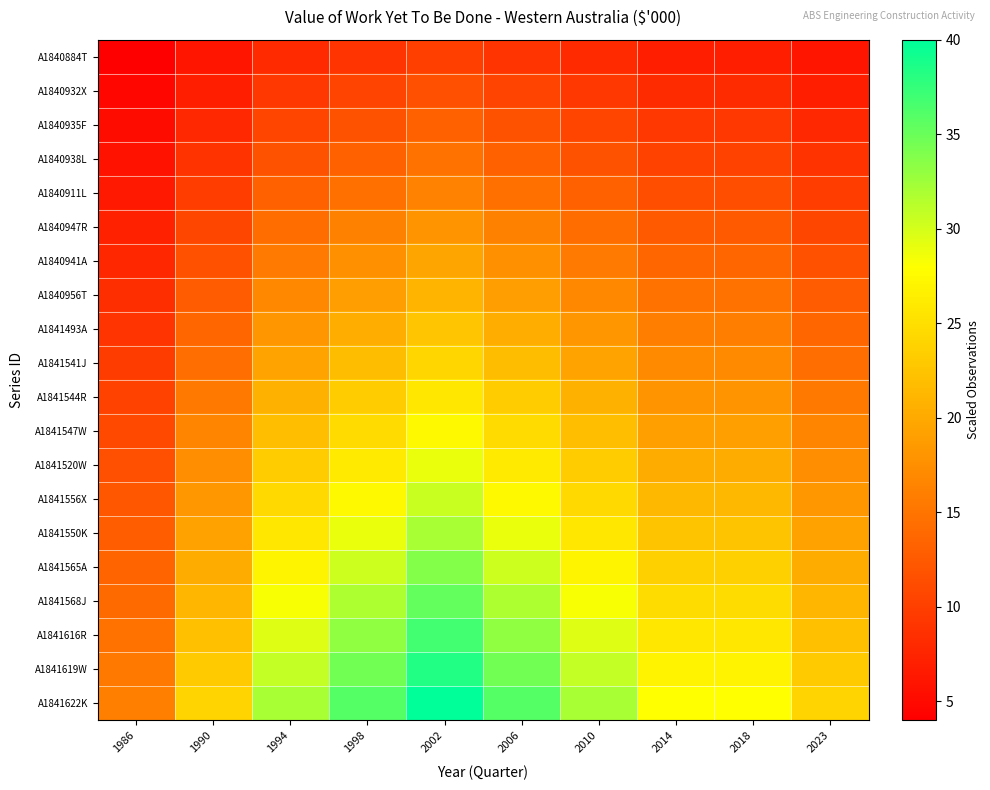

What is the smallest value displayed?

4.0